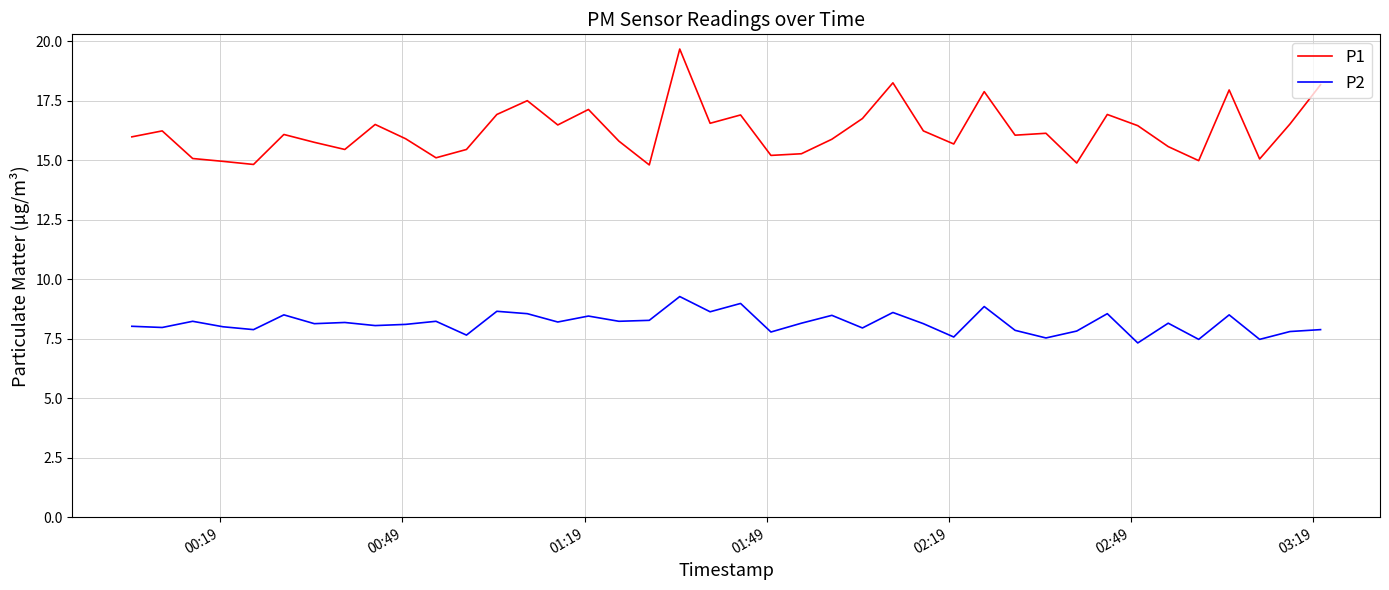

True or false: P1 and P2 intersect in this chart.

False